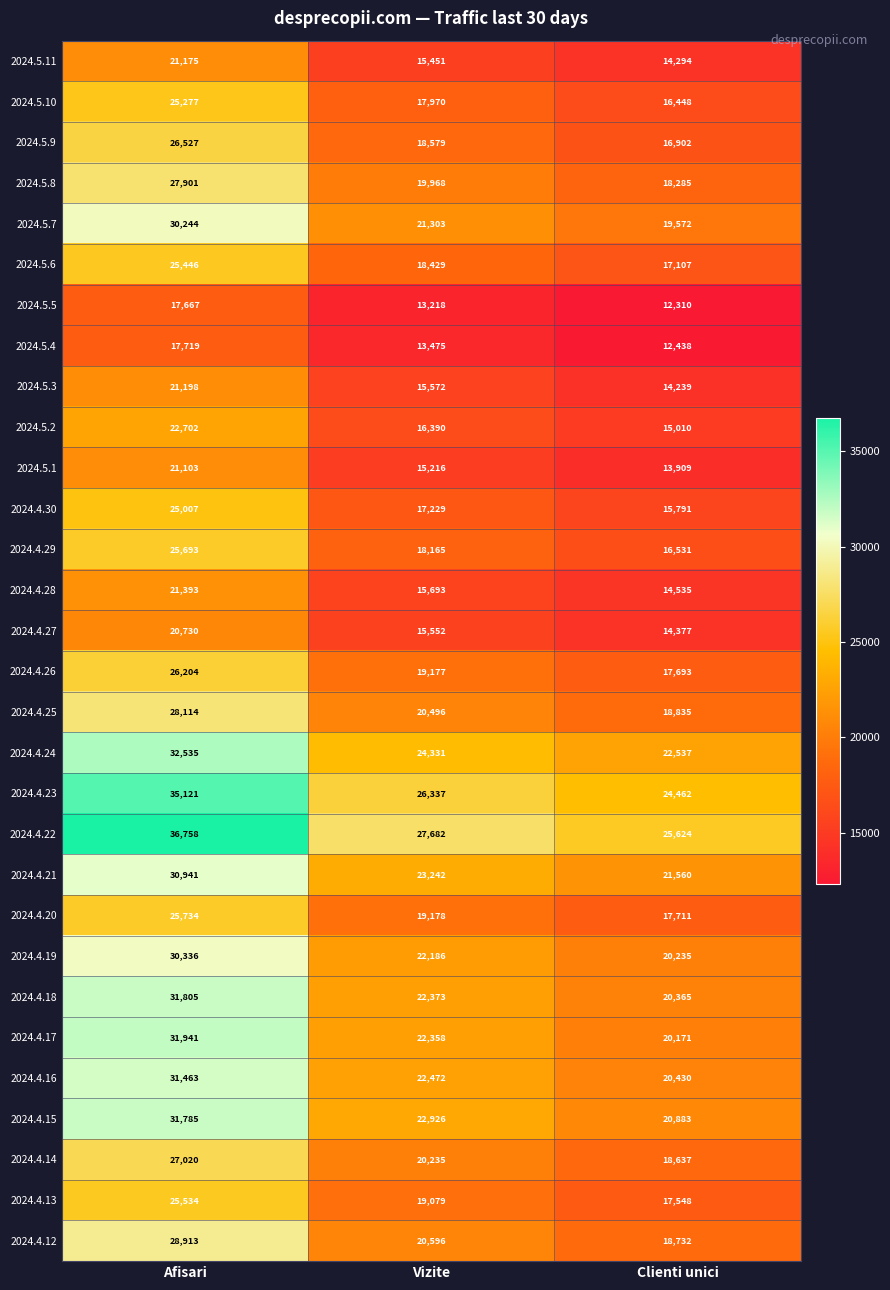

What is the difference between the maximum and minimum values in the 2024.5.4 series?

5281